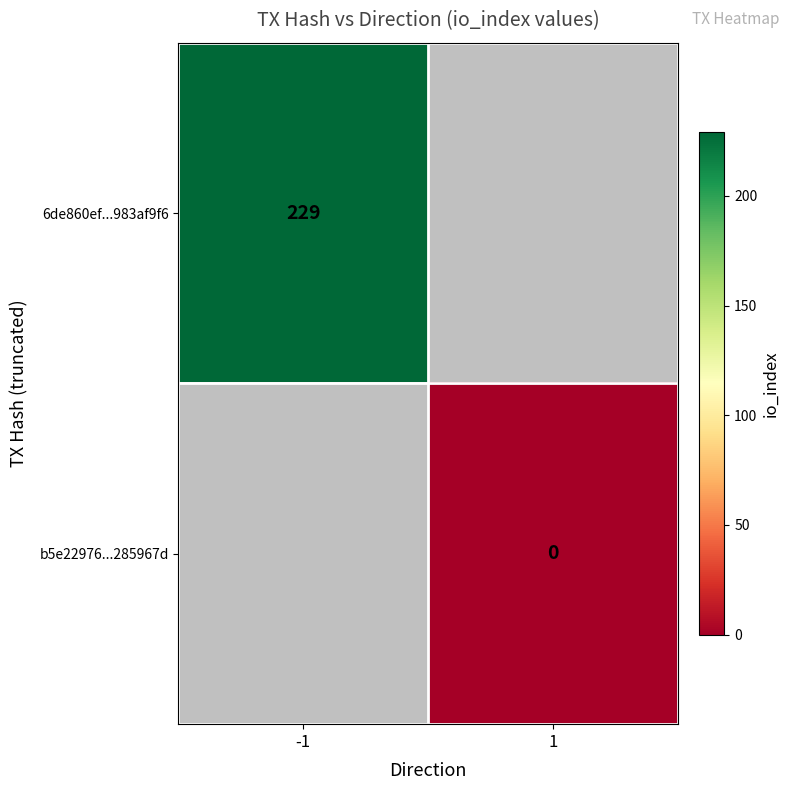

Is it true that 6de860ef...983af9f6 equals 339 at -1?

False